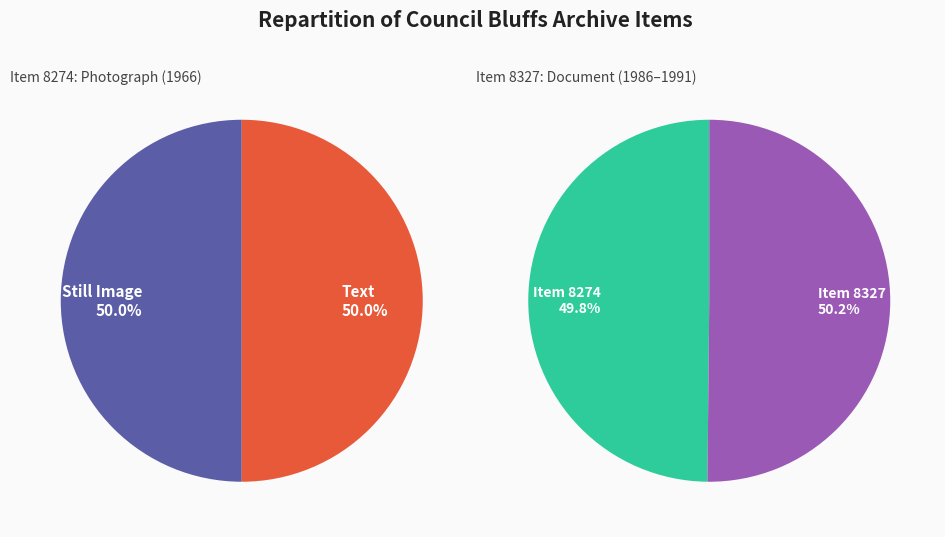

The Item 8327 (Newspaper, 1986-1991) slice represents 50% of the pie. True or false?

True